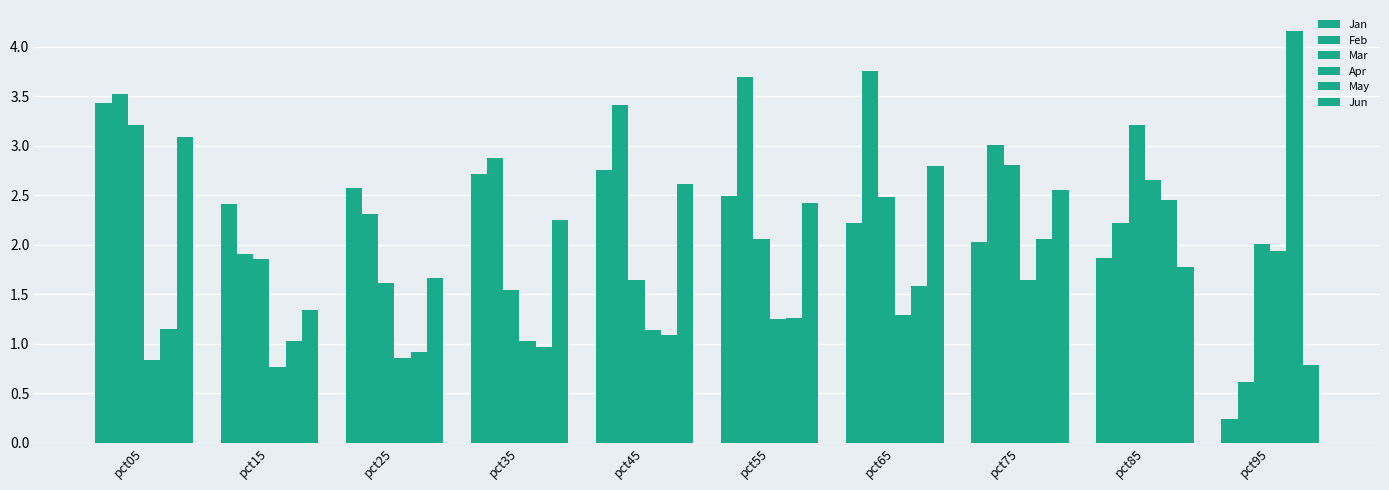

Read the Jan value at pct85.

1.9